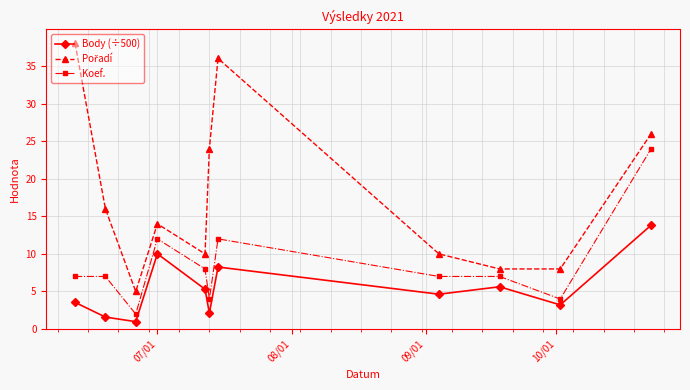

What is the maximum value shown in the chart?

38.0